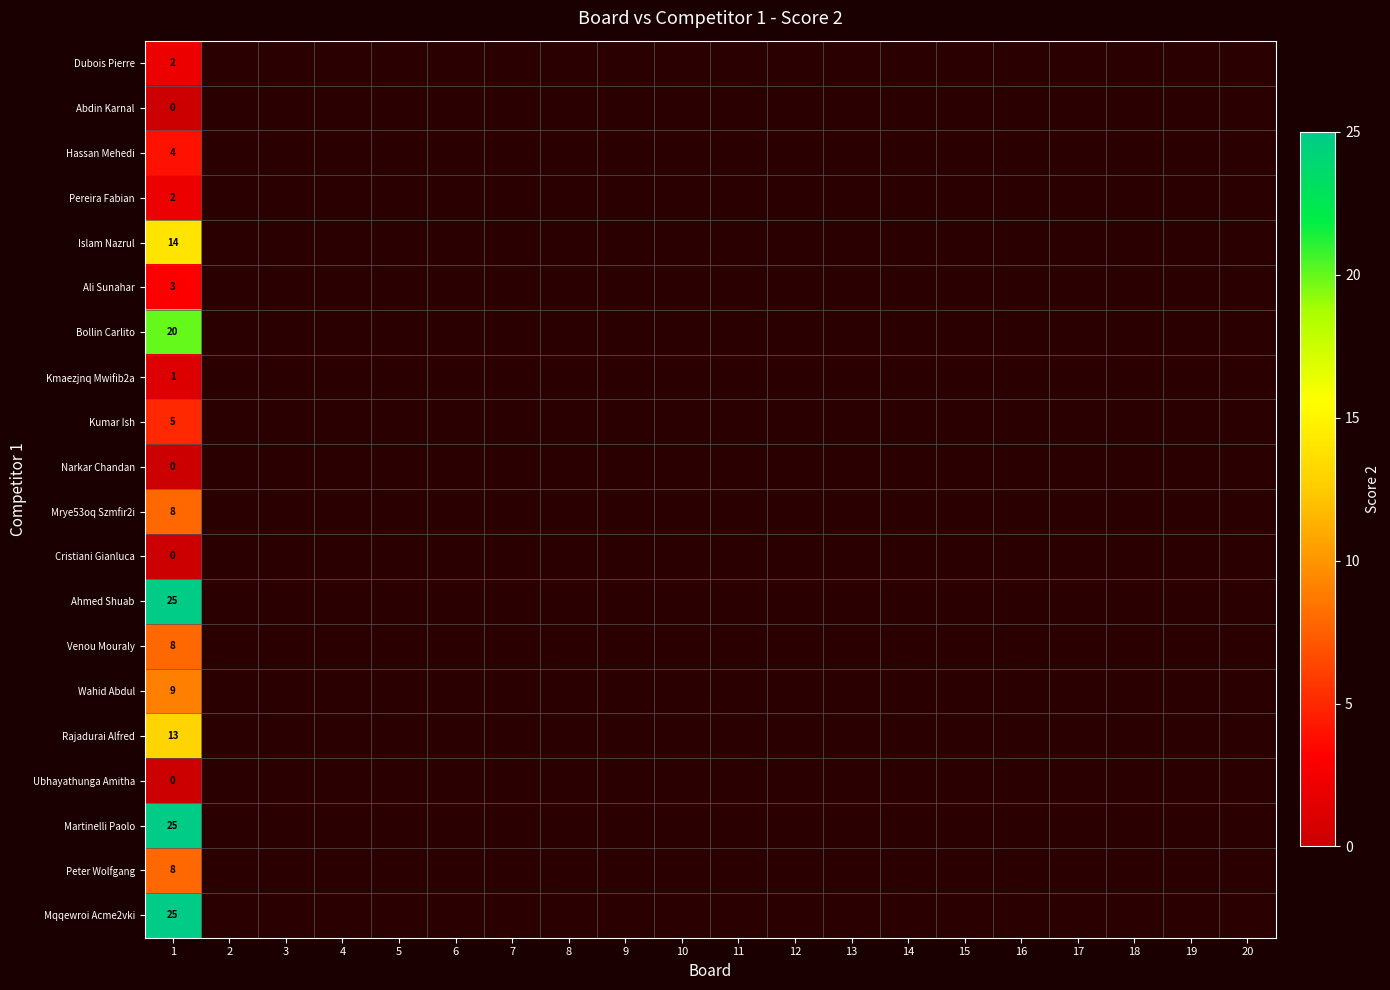

At which category does the chart reach its minimum across all series?

1